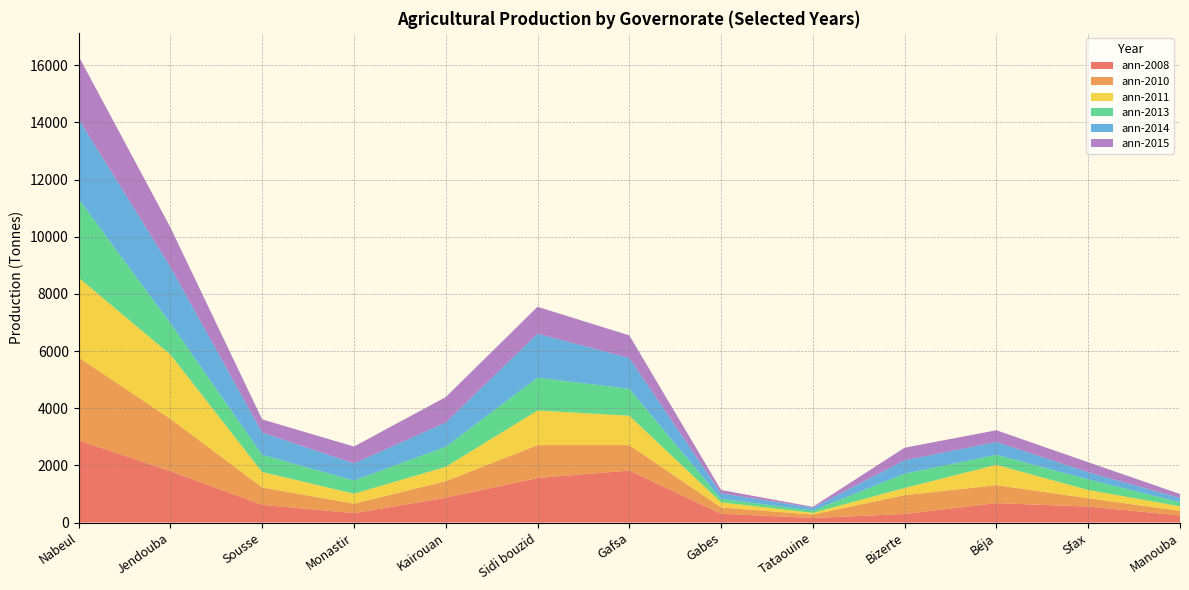

At which category is the sum across all series the highest?

Nabeul